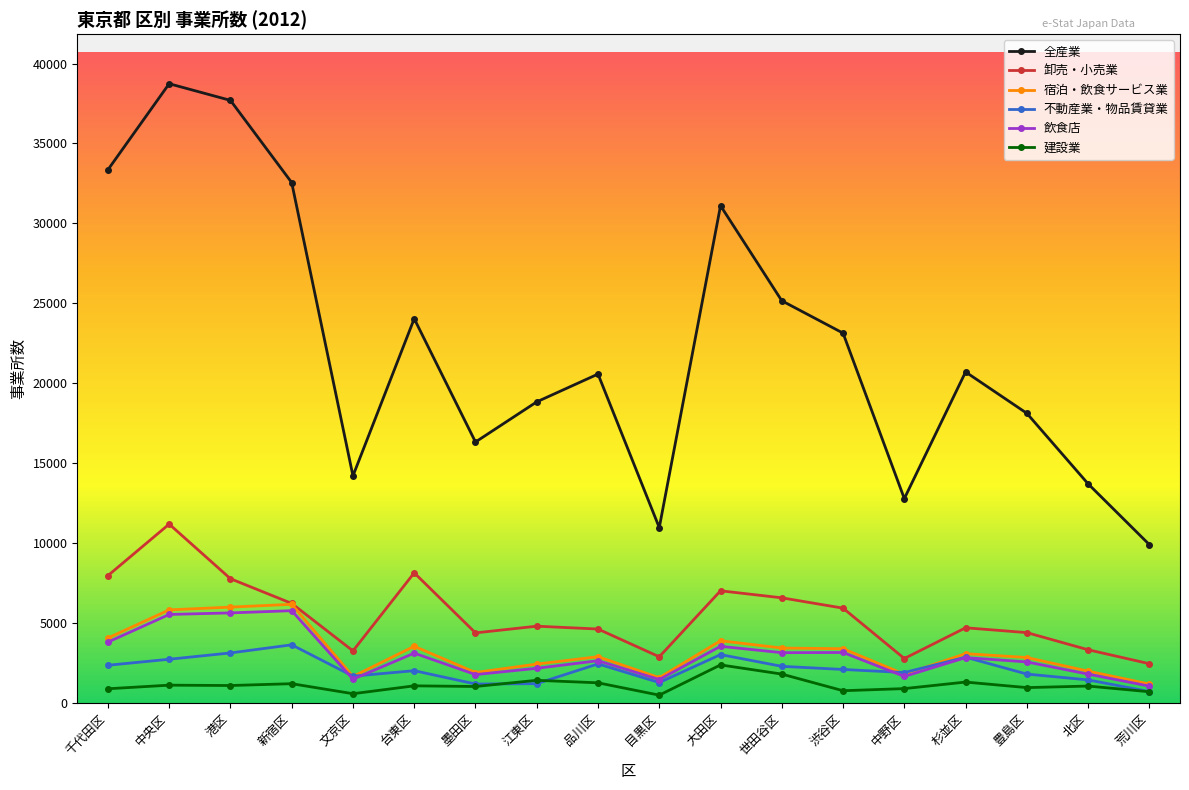

What is the smallest value displayed?

502